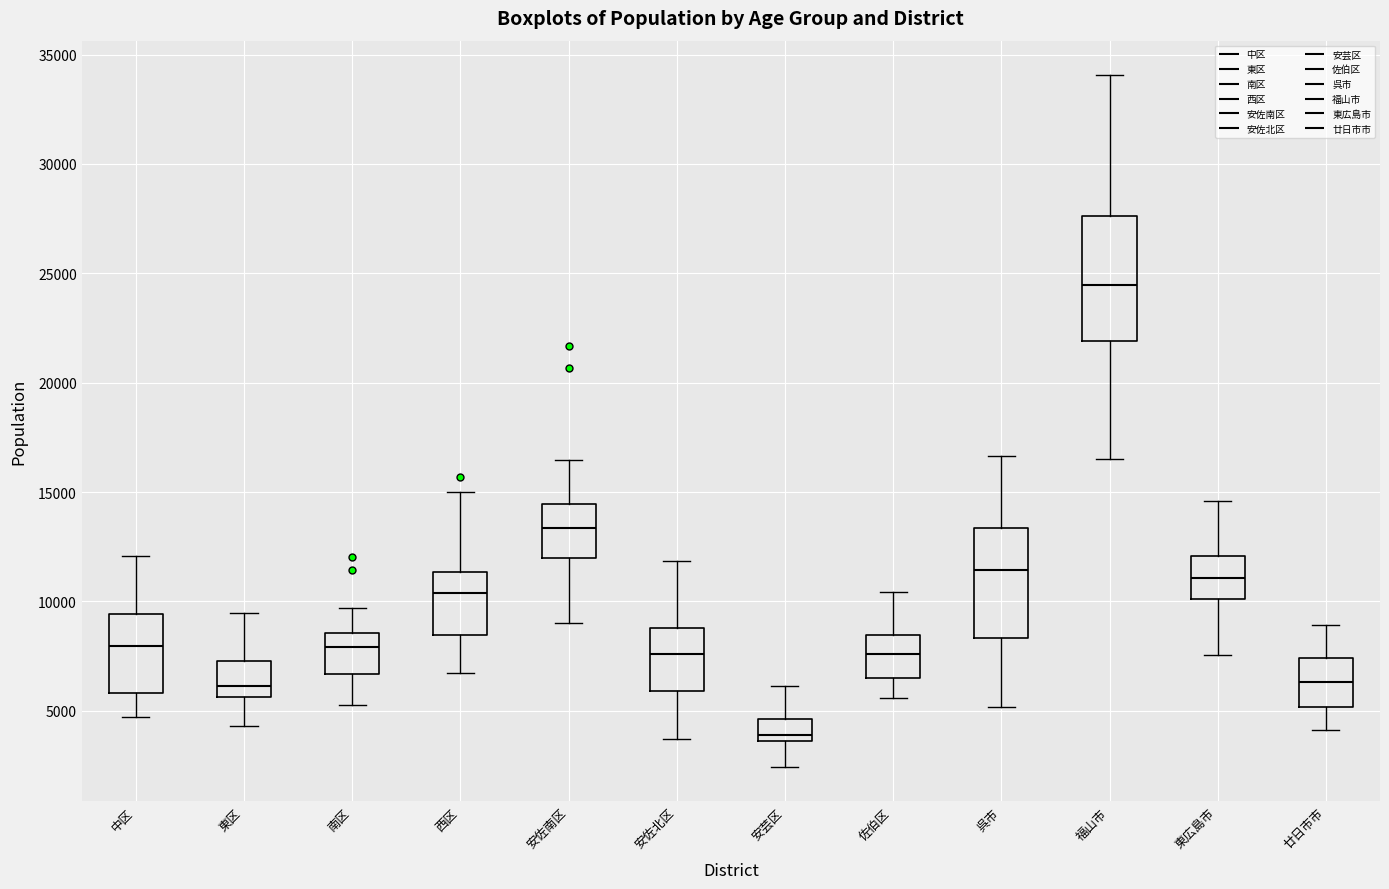

Comparing the boxes themselves (not the whiskers), which one is the tallest?

福山市